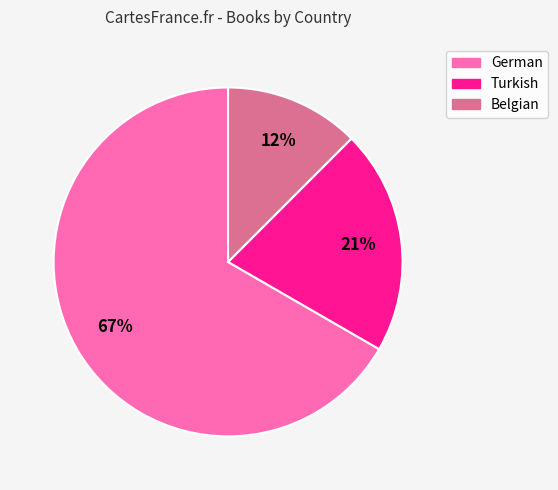

Is it true that German is 67% of the pie?

True